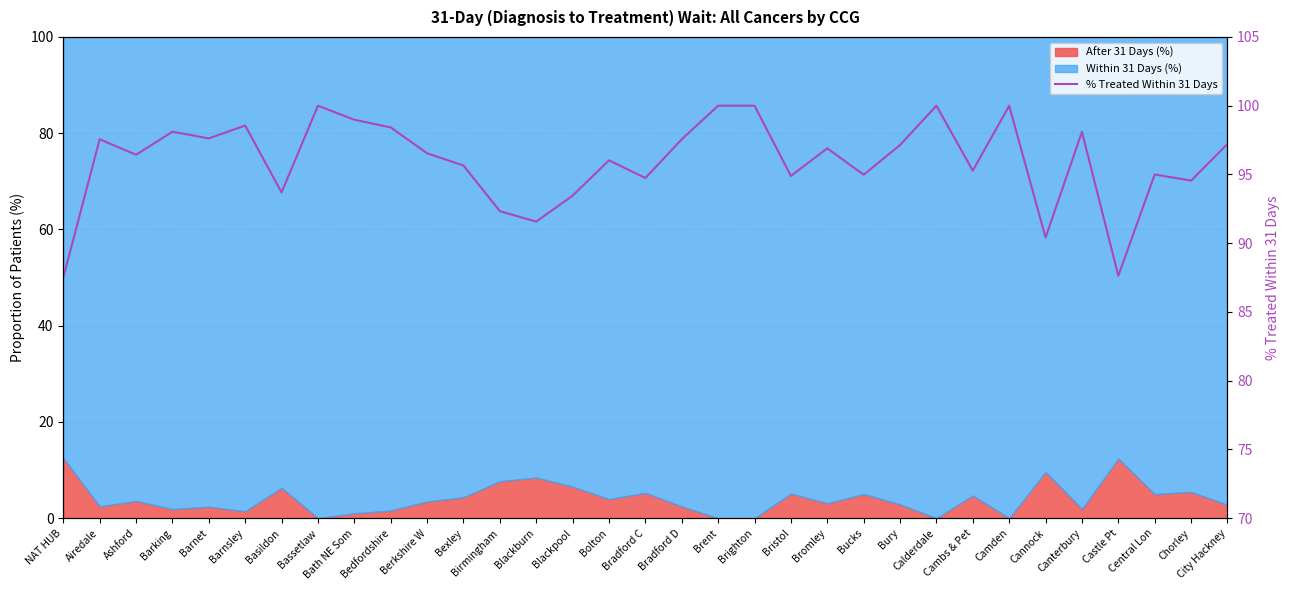

What is the change in value from Barnet to City Hackney?

-0.4